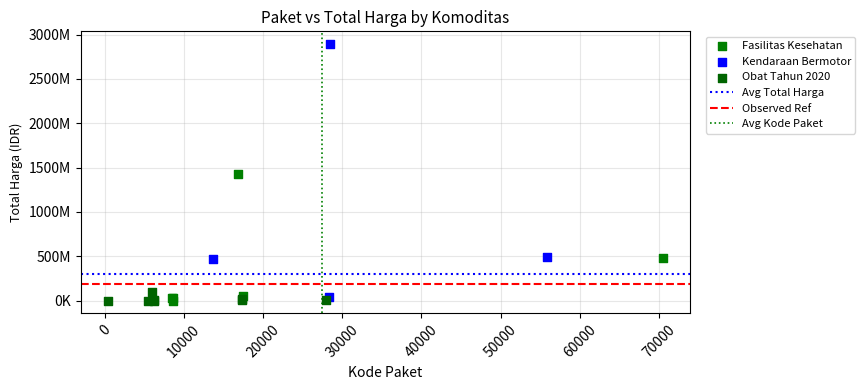

Which series contains the highest Y value?

Kendaraan Bermotor